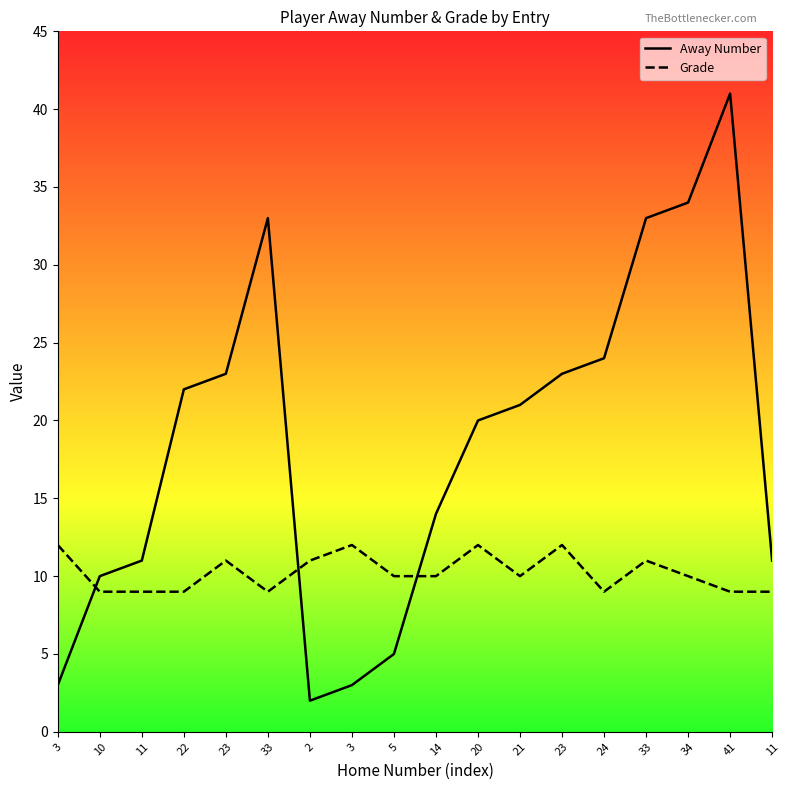

At how many categories does at least one series exceed 7?

18